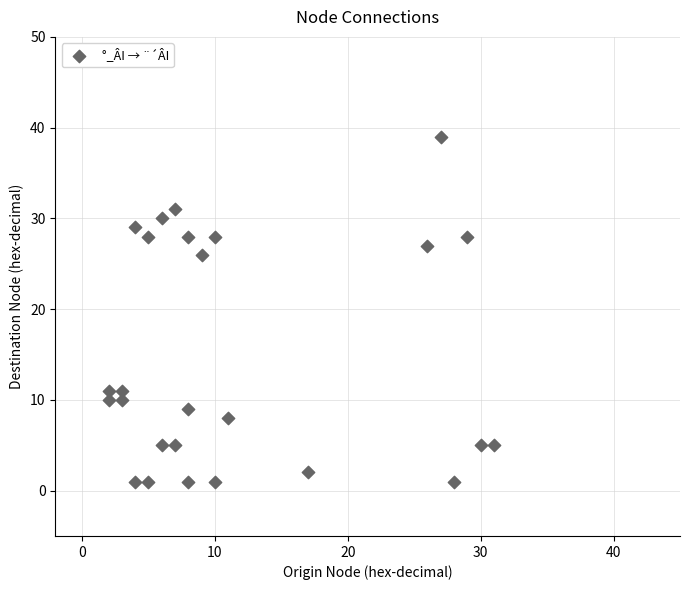

What is the range of X values (max minus min)?

29